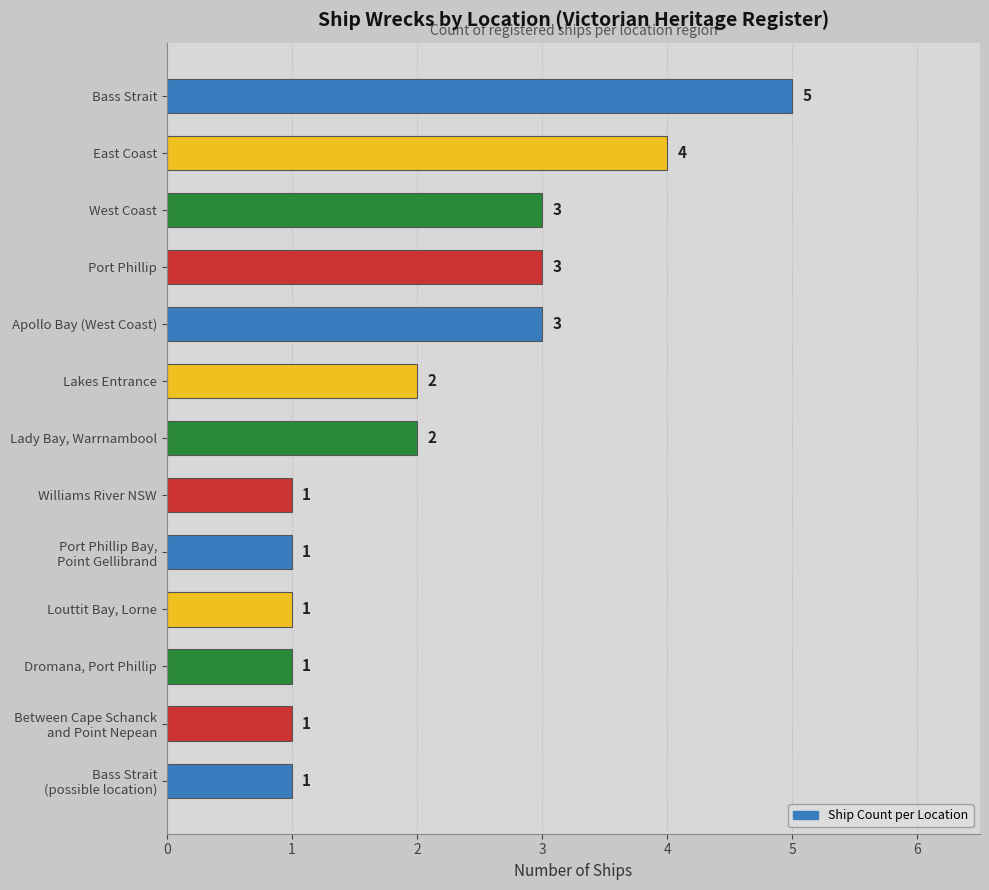

Is it true that the value at West Coast is 2?

False